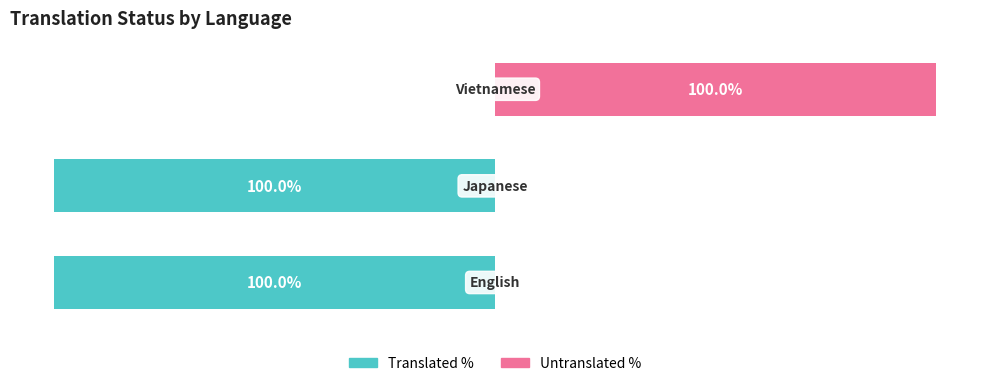

What is the smallest value displayed?

-100